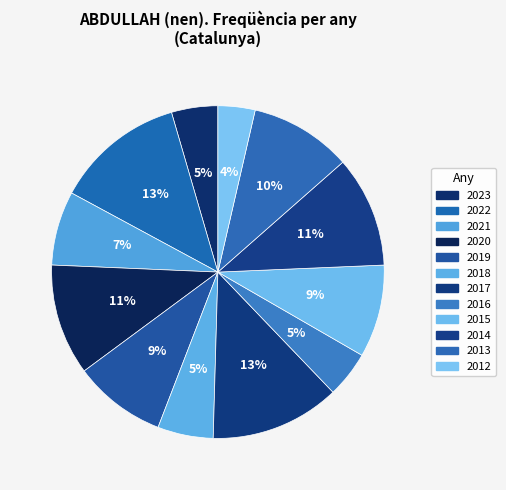

To the nearest percent, what is the average slice percentage?

8%